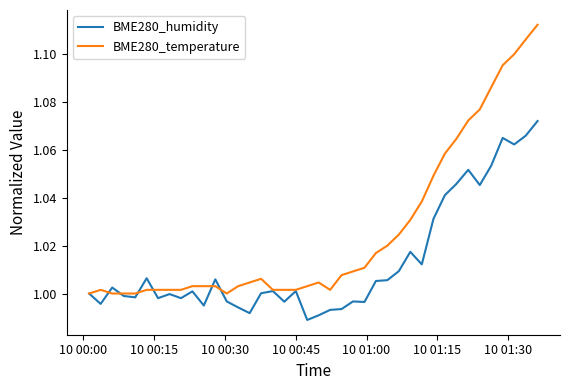

Does the chart display data point markers on the line(s)?

No